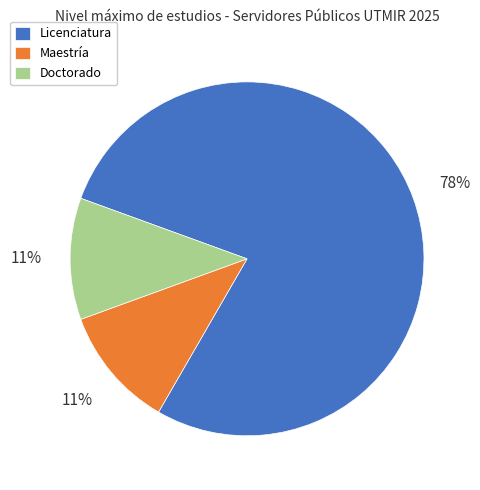

To the nearest percent, what is the average slice percentage?

33%